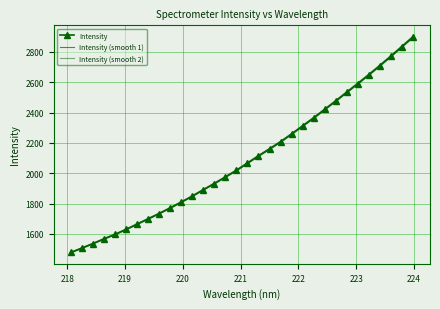

List the series in order of their overall mean, lowest first.

Intensity (smooth 1), Intensity, Intensity (smooth 2)